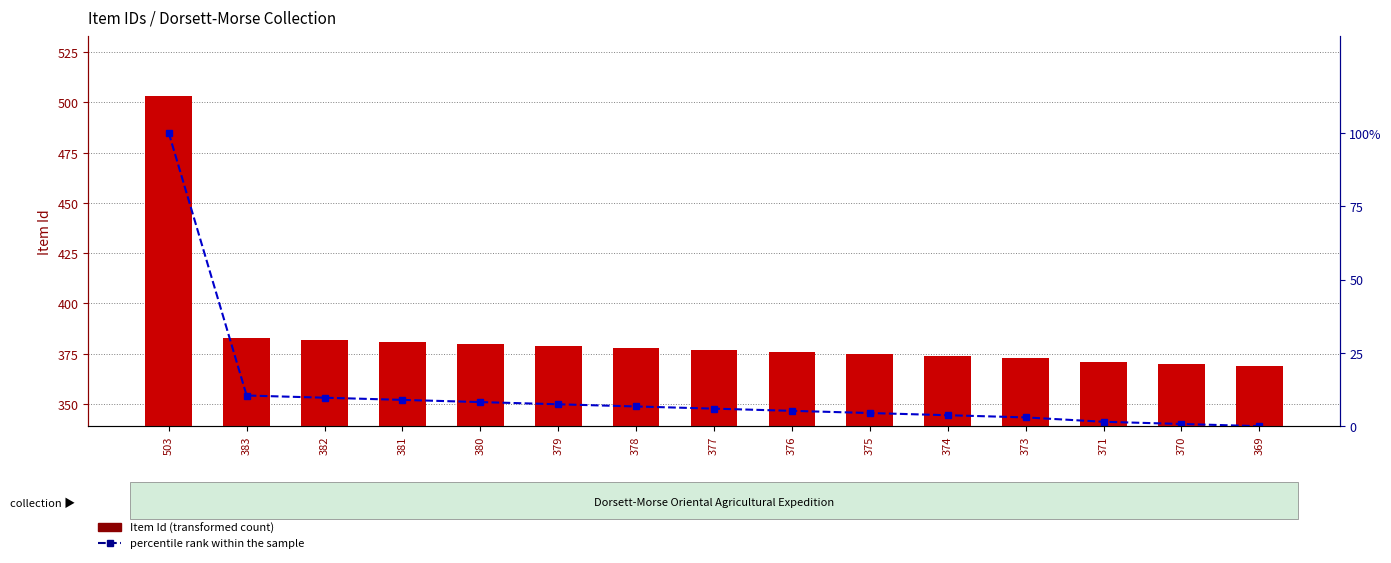

Between 374 and 383, which is larger?

383